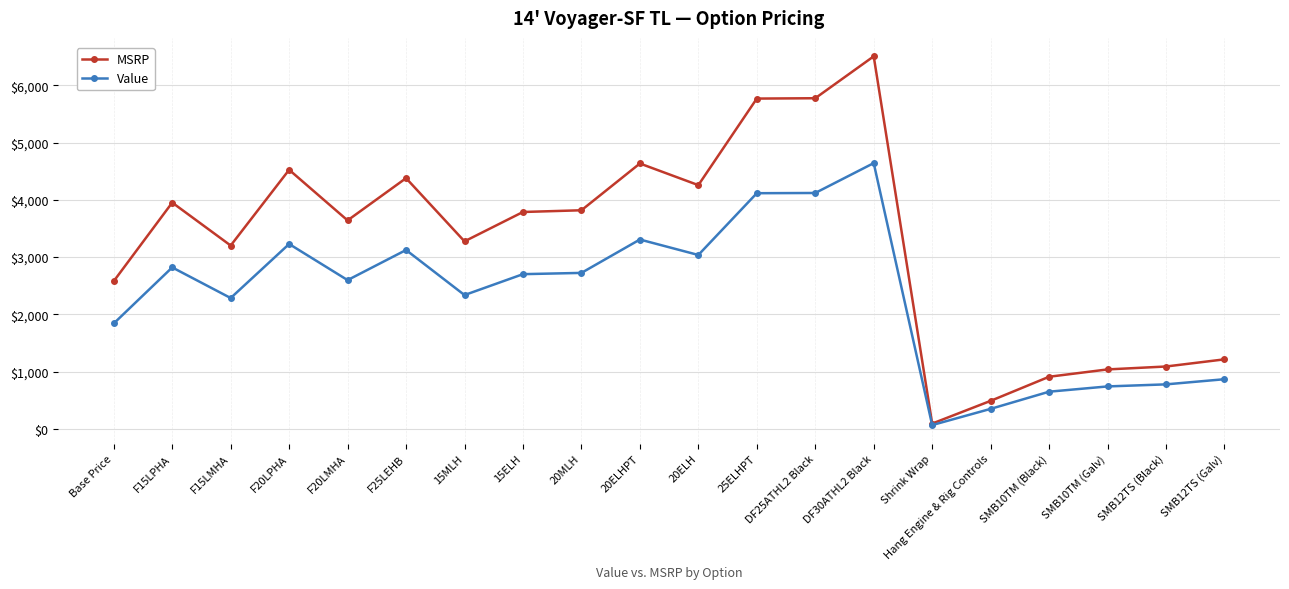

Is it true that Value equals 1840 at Base Price?

True